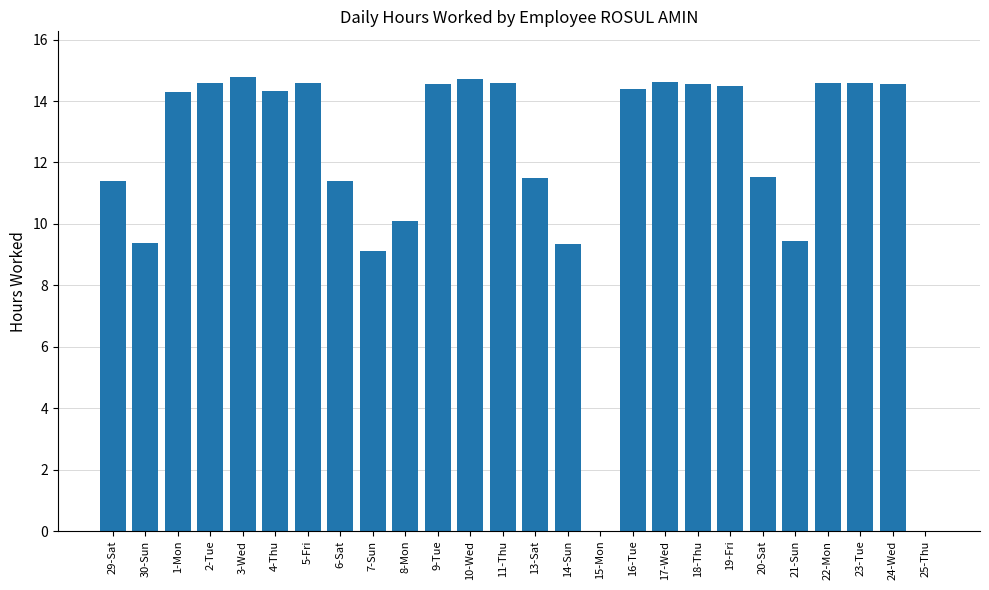

What is the maximum value shown in the chart?

14.8